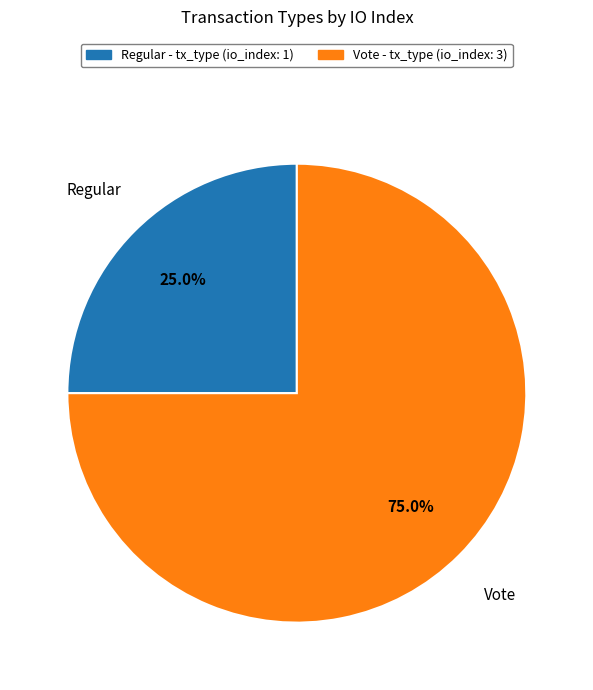

What is the ratio of the value at Regular to the value at Vote?

0.3